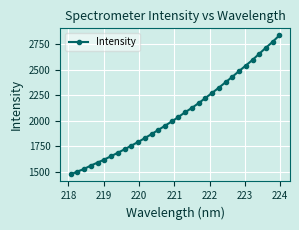

What is the average value?

2064.0